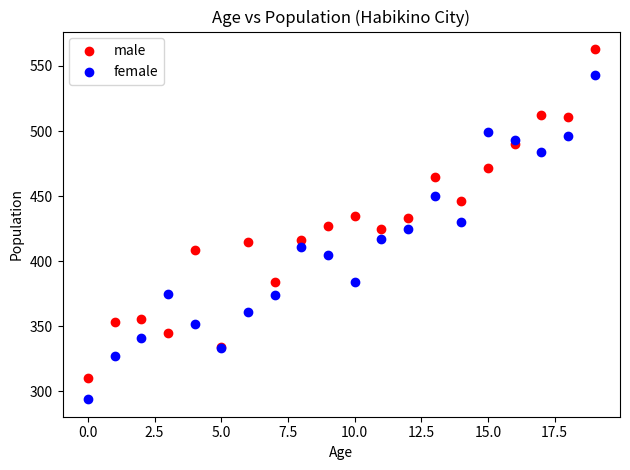

Which series has the largest Y range (max minus min)?

male